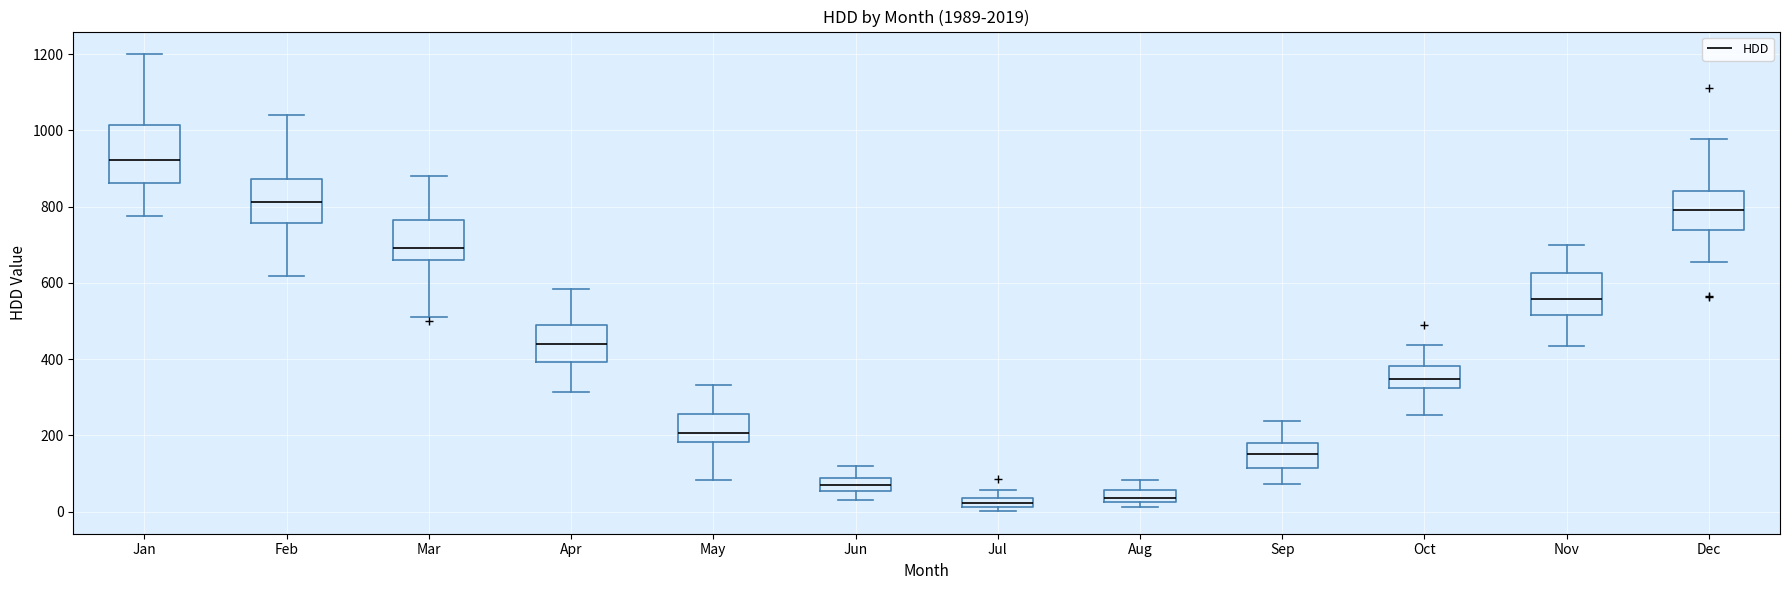

Where is the lower edge of the box for Aug on the y-axis? The values are not printed on the chart, so give them approximately, as read against the axis.

20